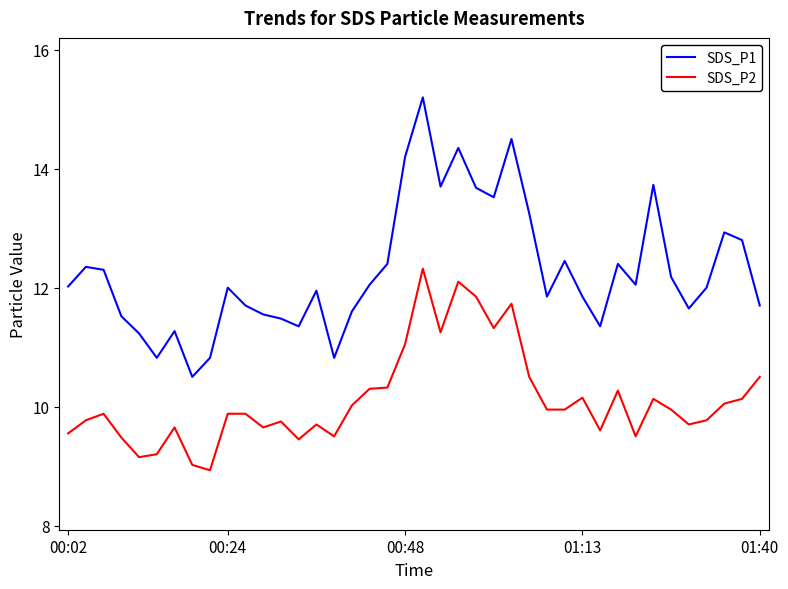

True or false: SDS_P1 and SDS_P2 intersect in this chart.

False